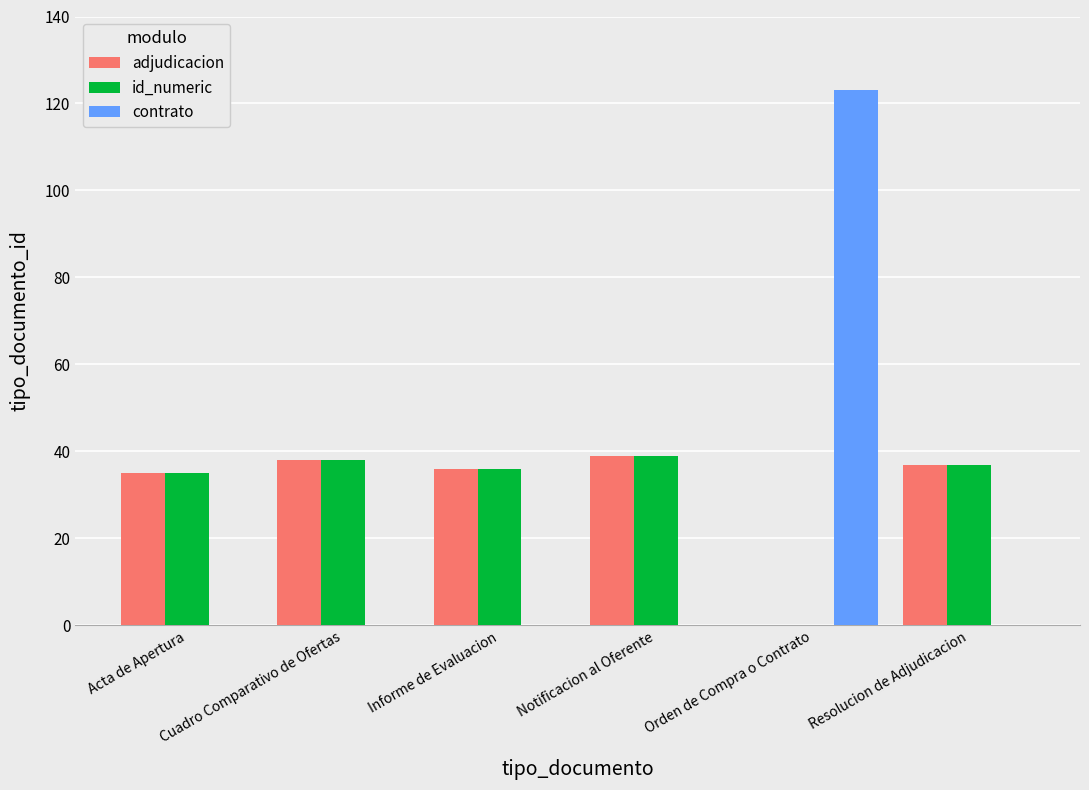

Is it true that adjudicacion equals 35 at Acta de Apertura?

True